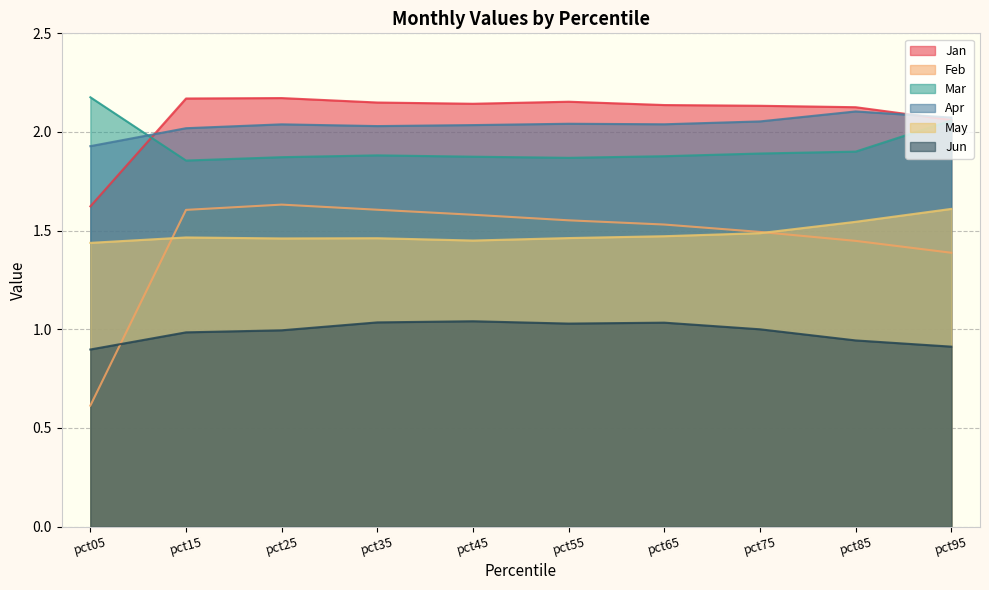

True or false: Jan has a value of 2.9 at pct25.

False